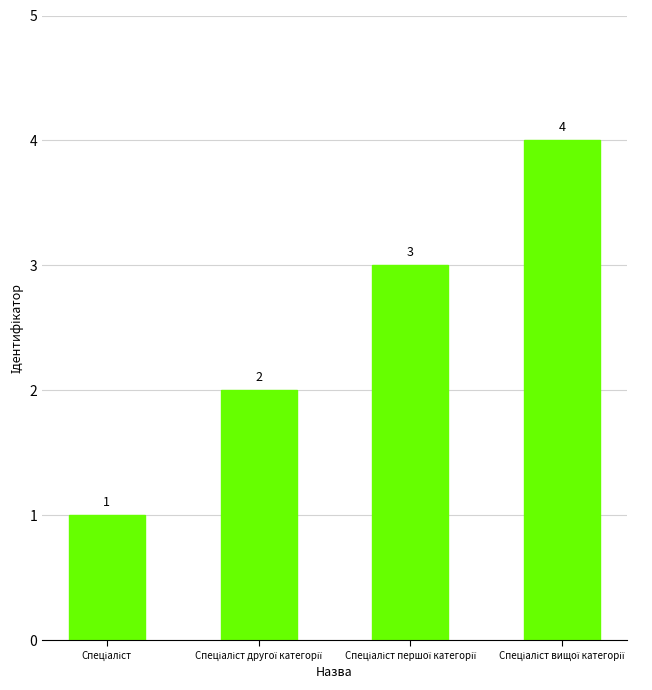

Are the bars horizontal?

No